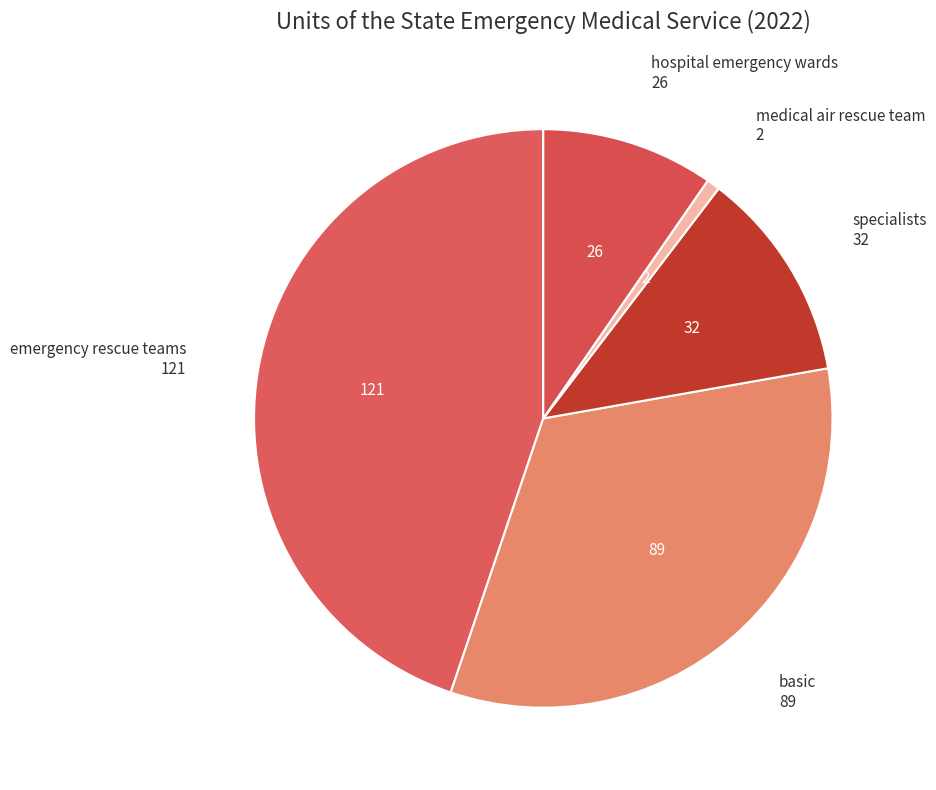

Count the number of slices in the pie.

5